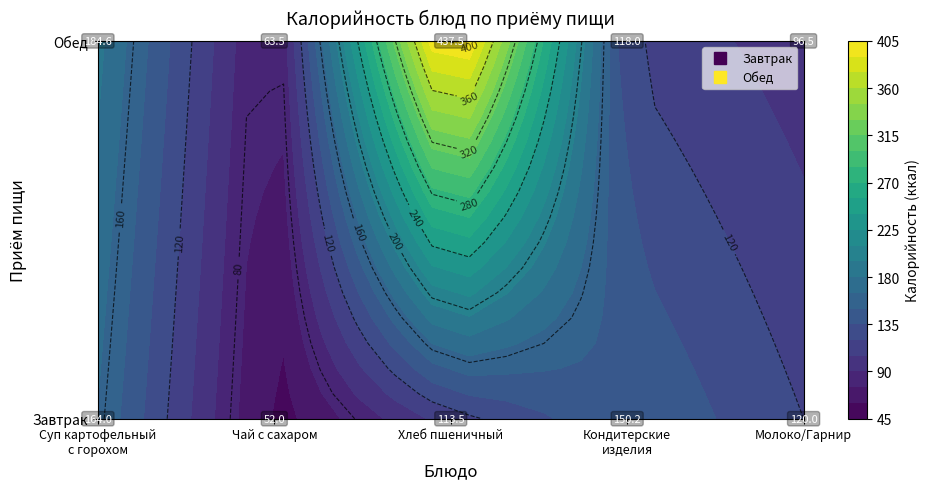

At which category is the sum across all series the highest?

2